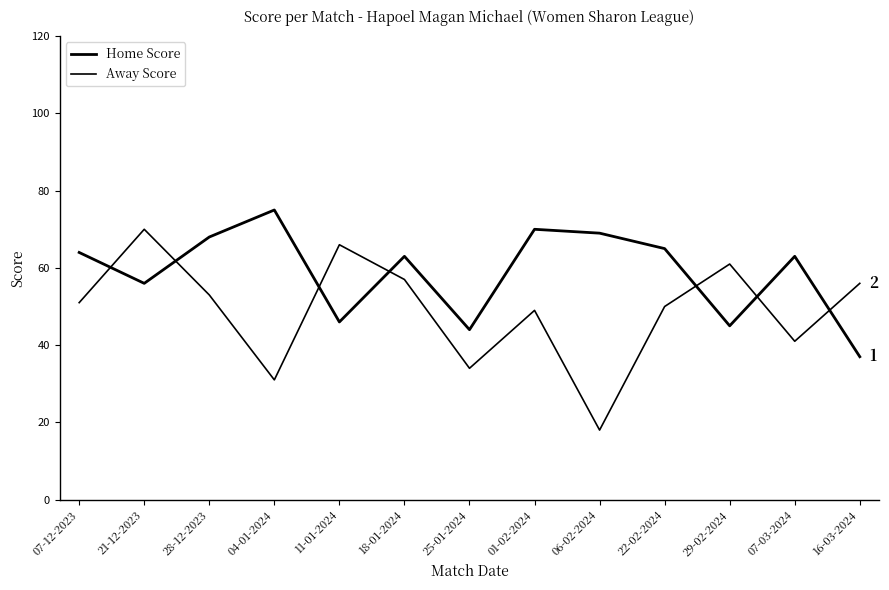

What is the label of the 7th point from the right?

25-01-2024